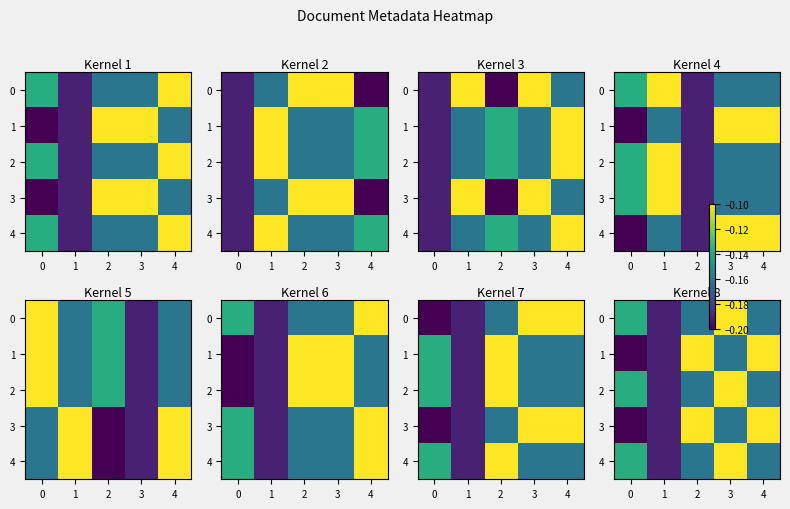

What is the total value across all series at 4?

-0.7